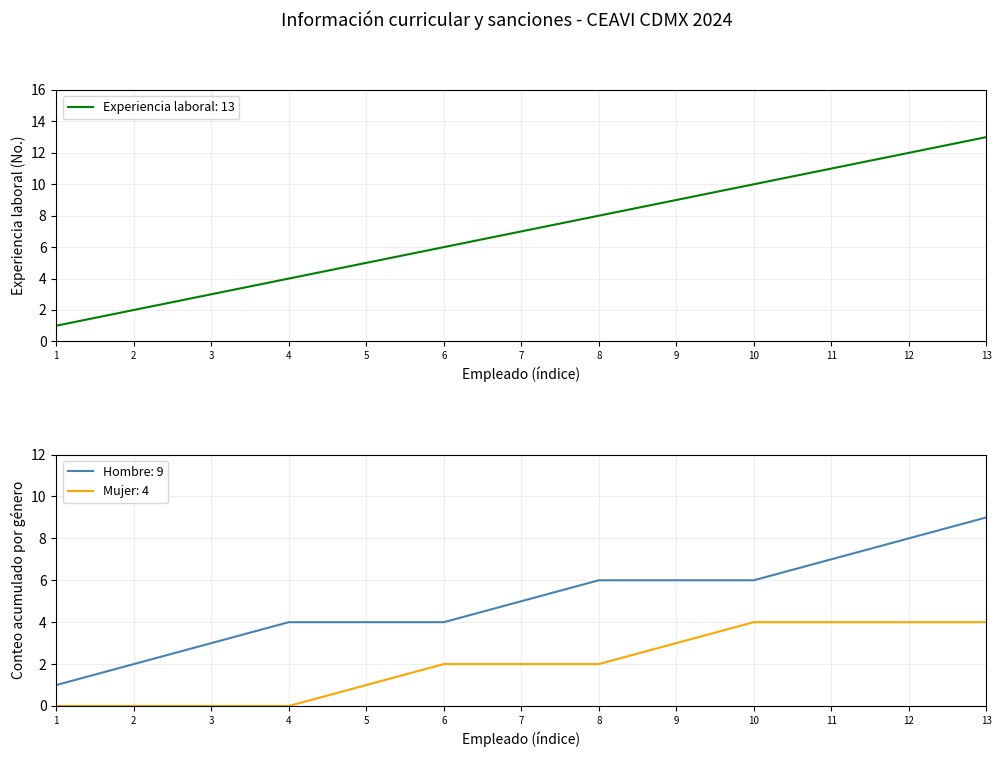

The Experiencia laboral: 13 series shows 9 at 5. True or false?

False